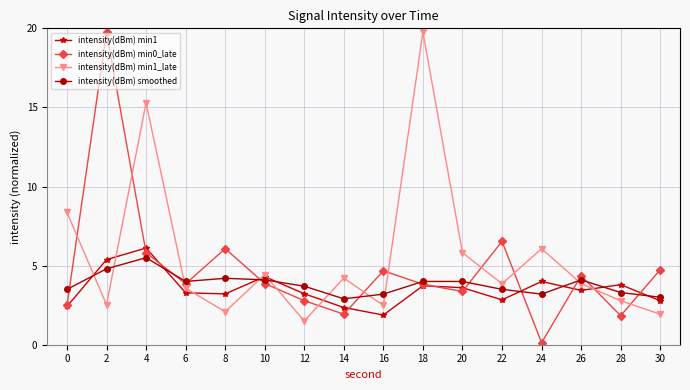

True or false: intensity(dBm) min1_late has a value of 2.1 at 22.

False